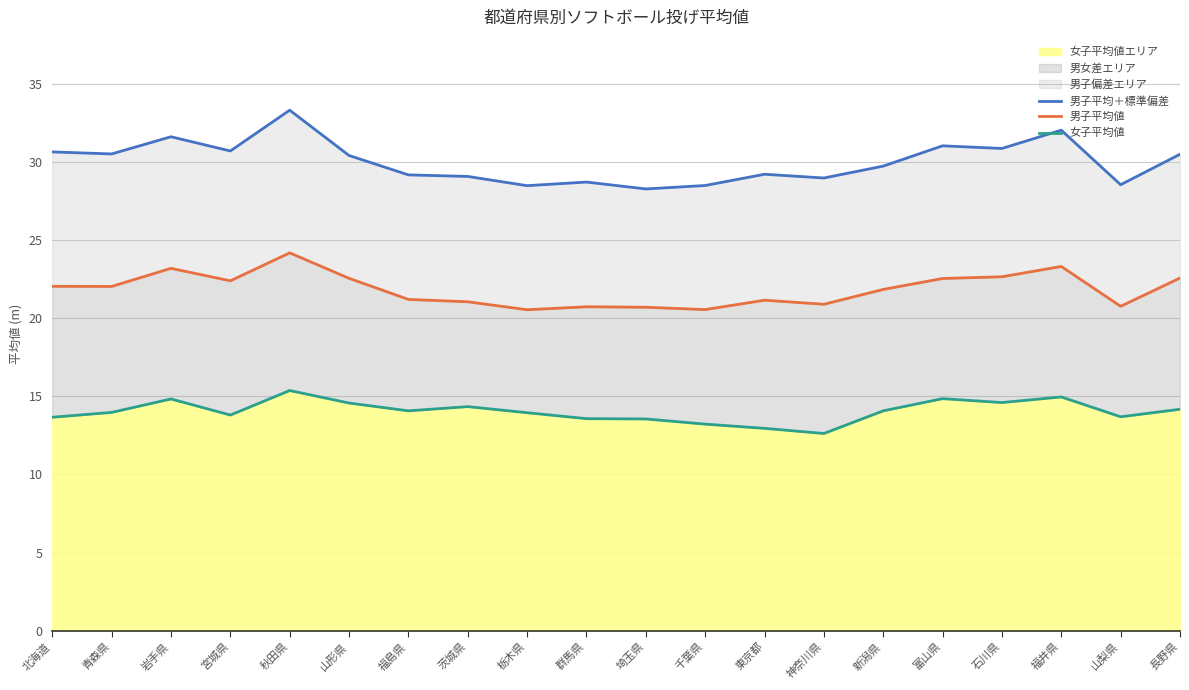

How many values in the 男子平均＋標準偏差 series are below 30?

10